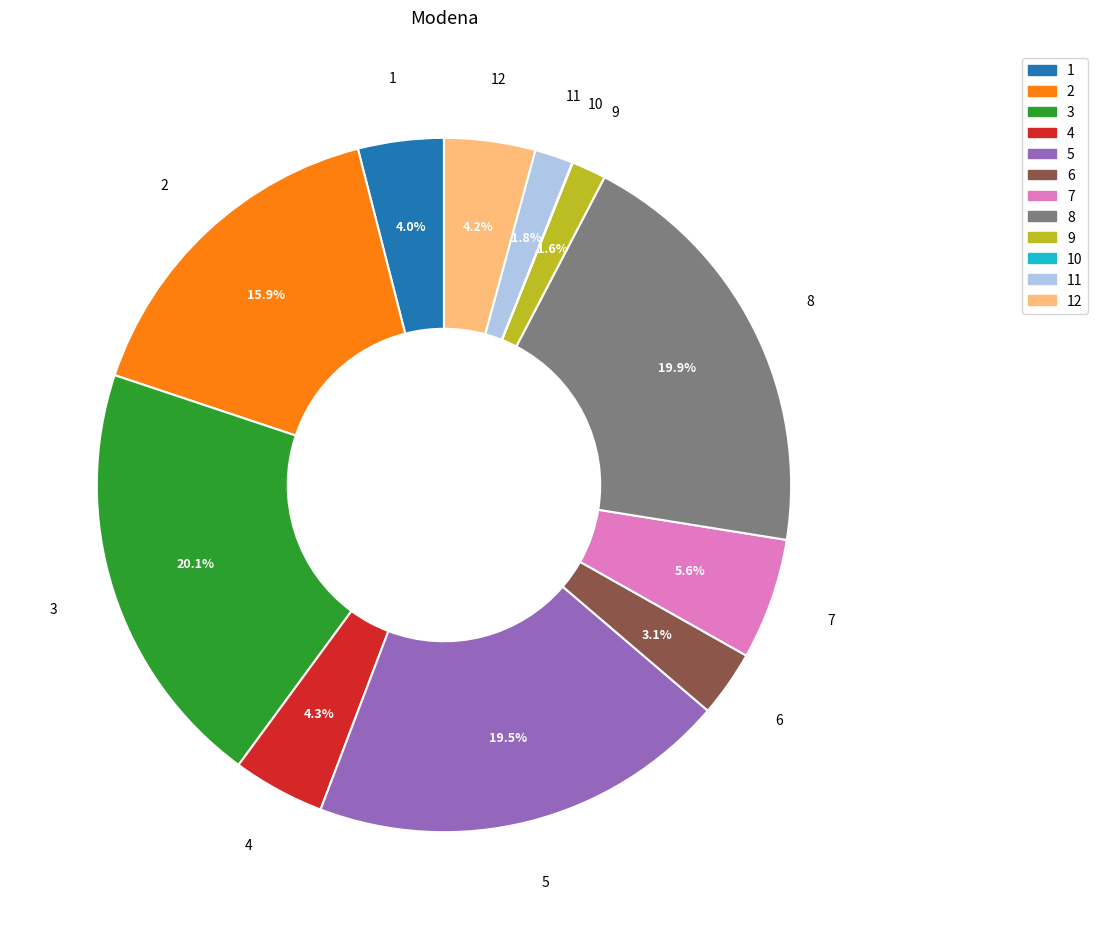

Does any single category account for the majority?

No